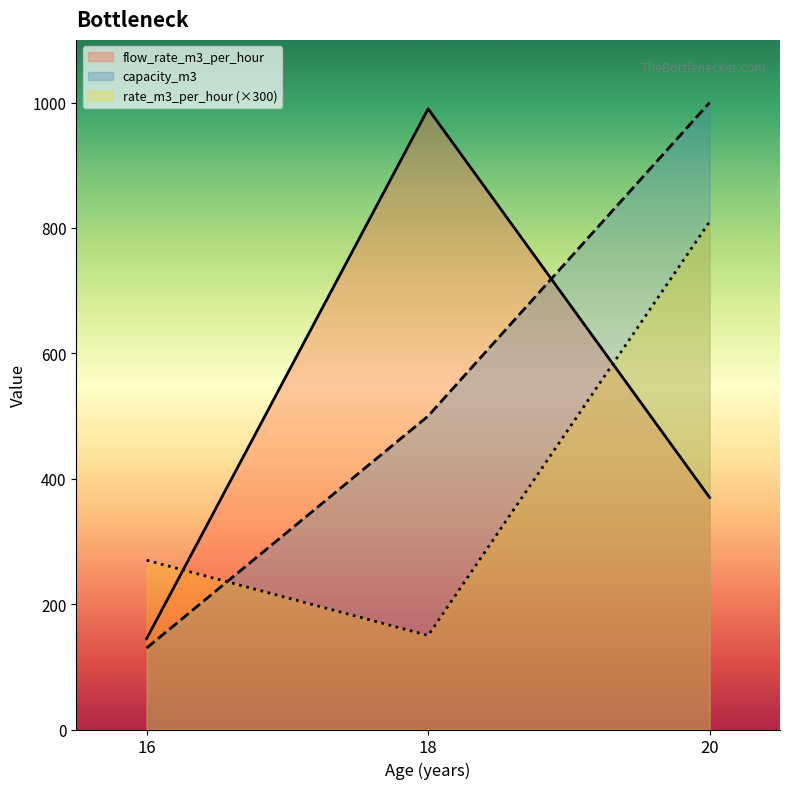

What is the sum of the capacity_m3 values at 16 and 18?

630